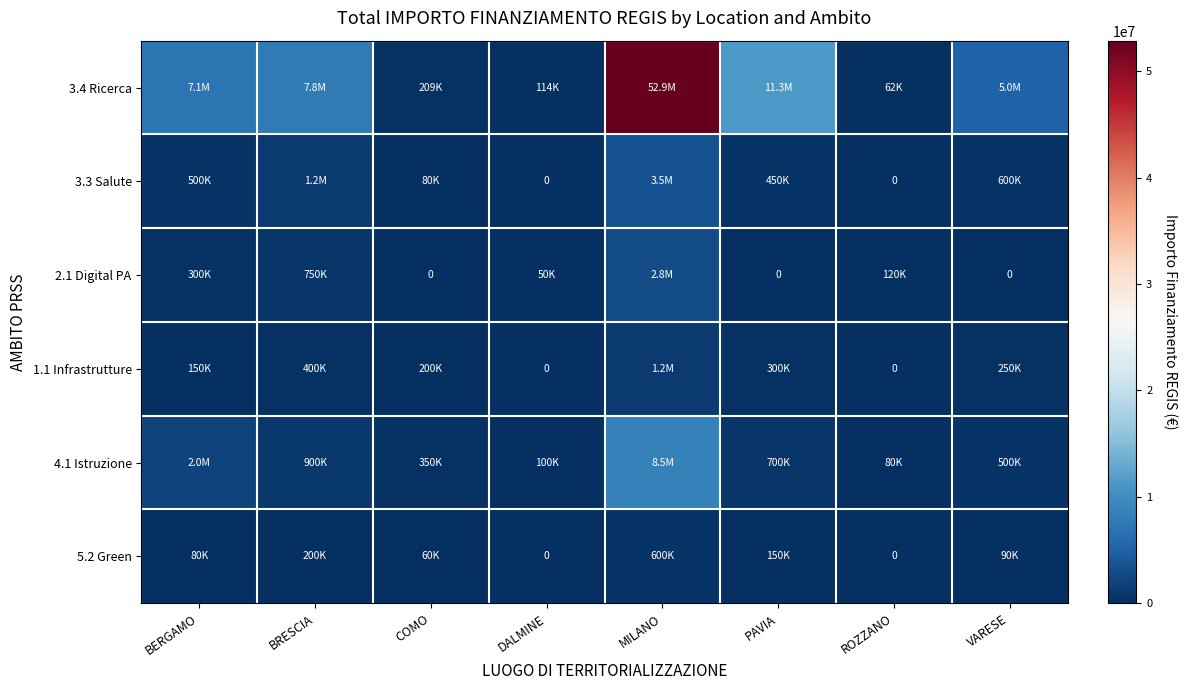

The value of 5.2 Green at BERGAMO is 51034.8. True or false?

False